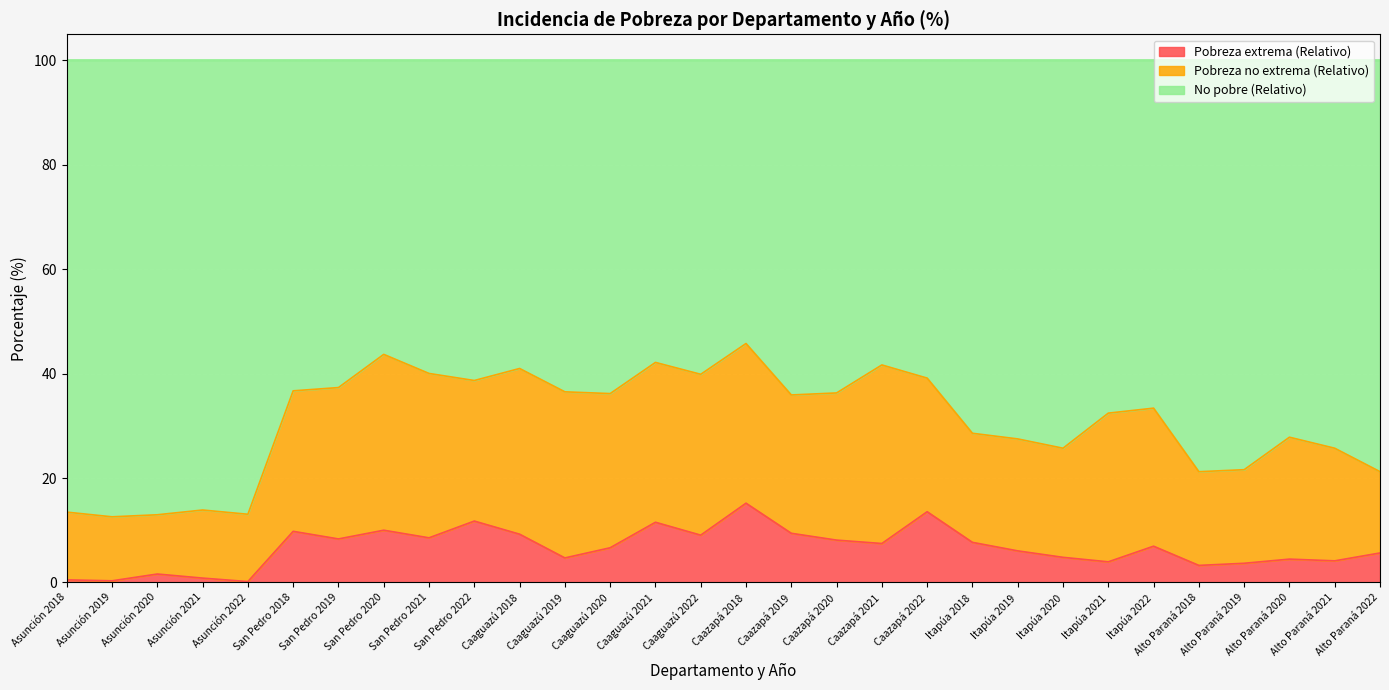

What is the highest value of the Pobreza extrema (Relativo) series?

15.2